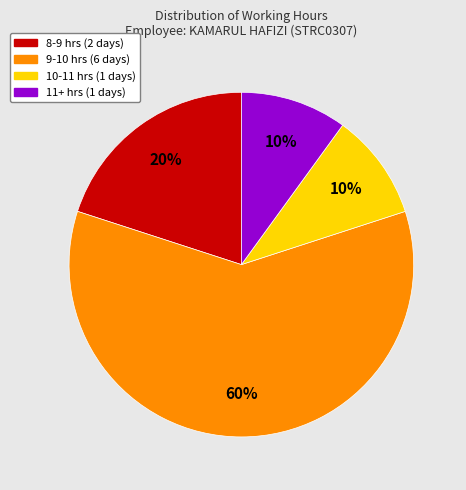

To the nearest percent, what is the difference between the largest and smallest slice percentages?

50%